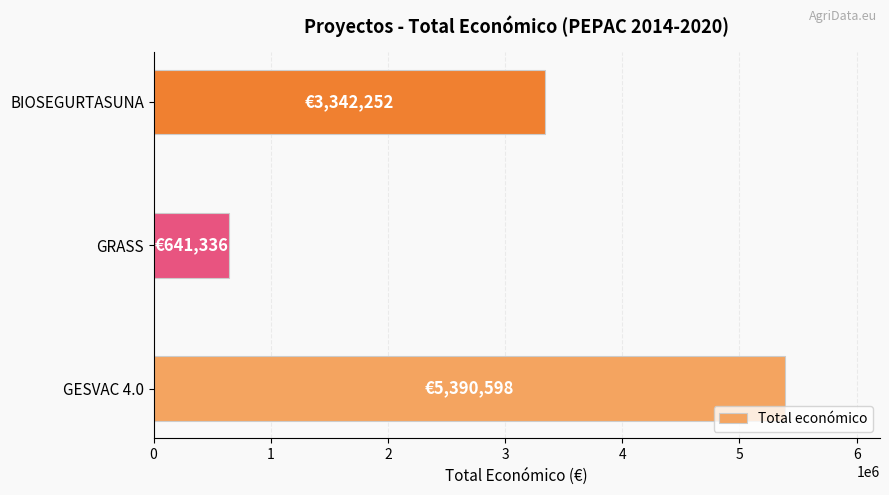

Reading bottom to top, transcribe all the data shown in this chart.

GESVAC 4.0=5390598	GRASS=641336	BIOSEGURTASUNA=3342252